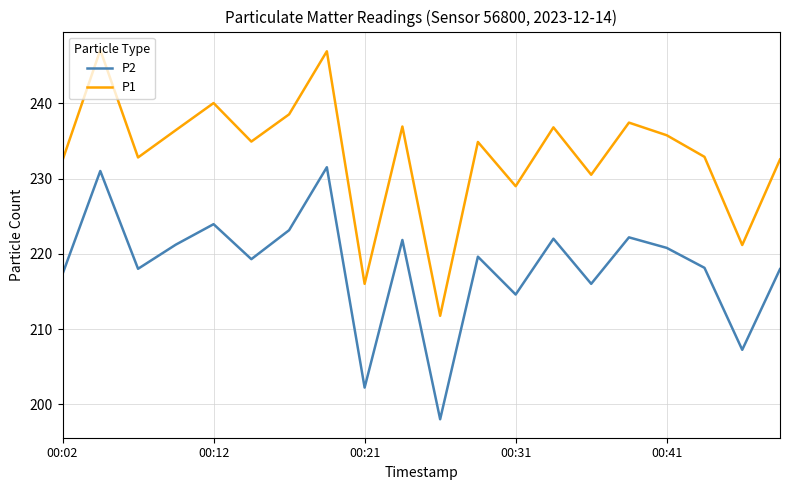

What is the highest value of the P2 series?

231.5